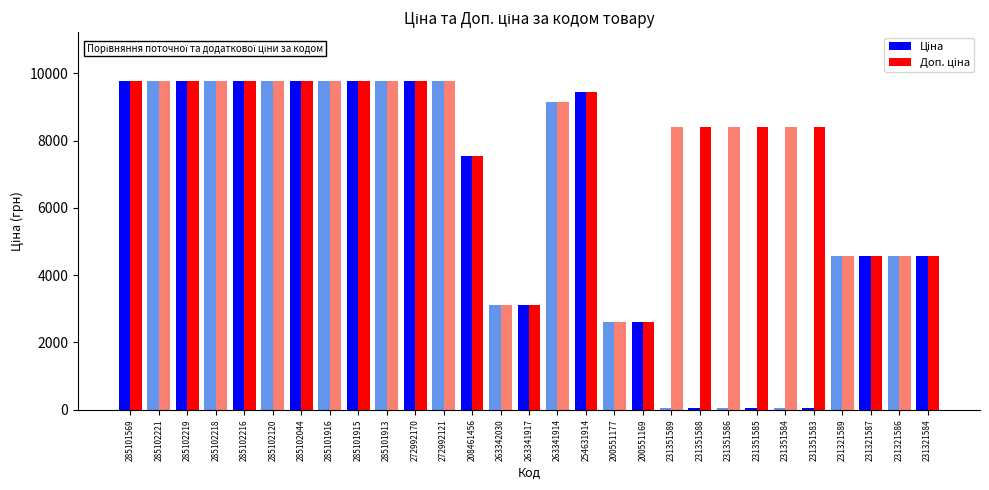

Count the number of data series in this chart.

2